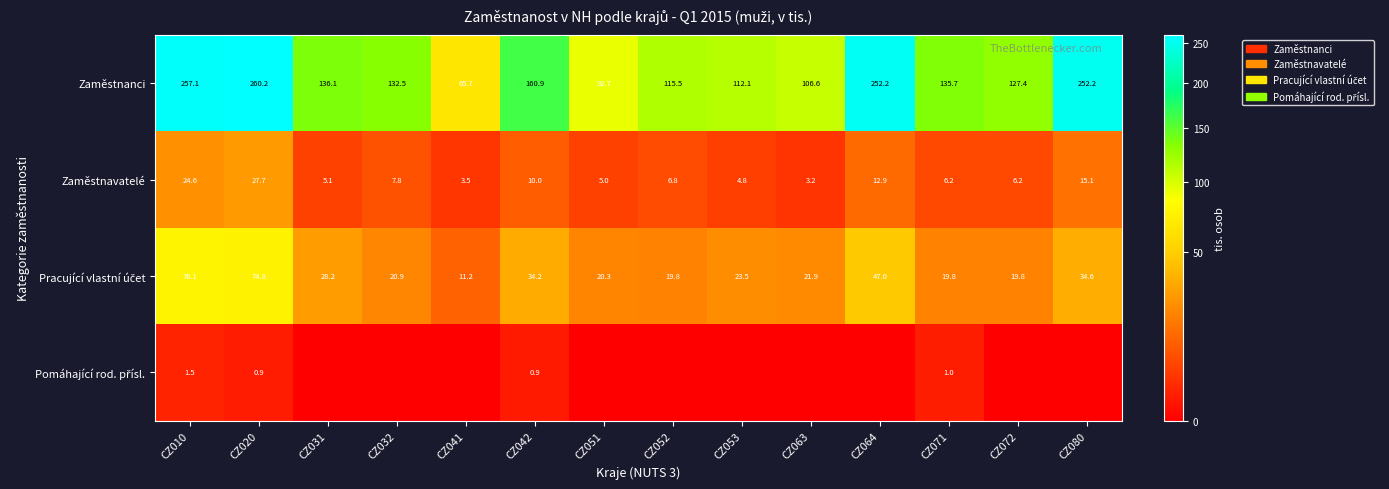

The value of Zaměstnanci at CZ064 is 252.2. True or false?

True